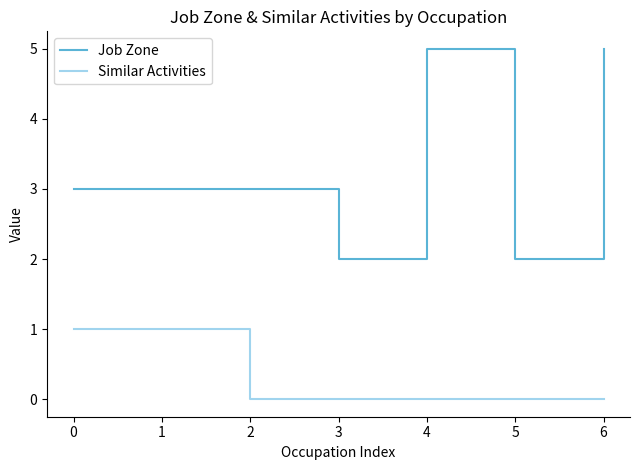

True or false: Similar Activities and Job Zone cross at least once.

False